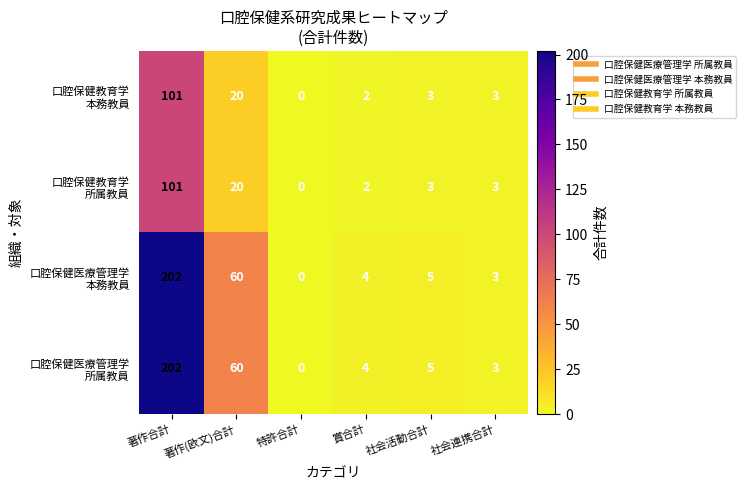

What is the maximum value shown in the chart?

202